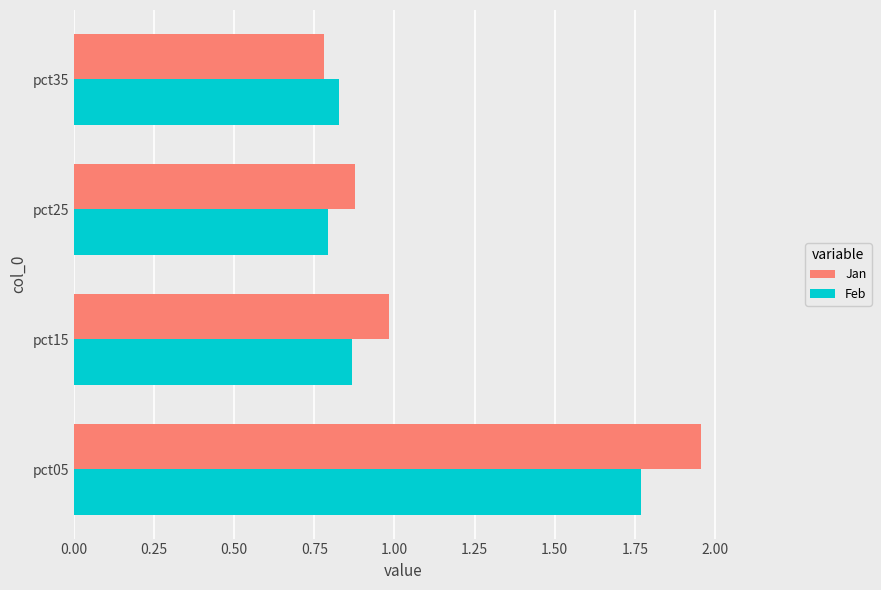

Which category has the highest value across all series?

pct05